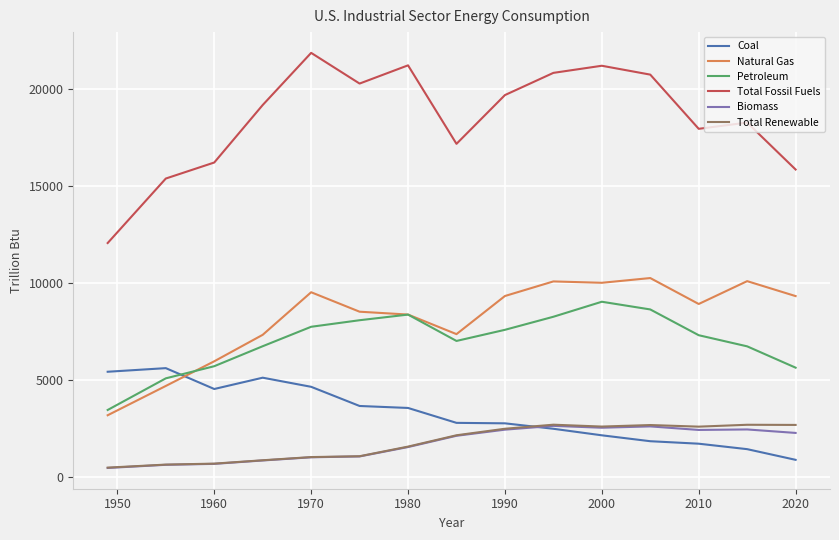

Which series has the widest spread of values?

Total Fossil Fuels